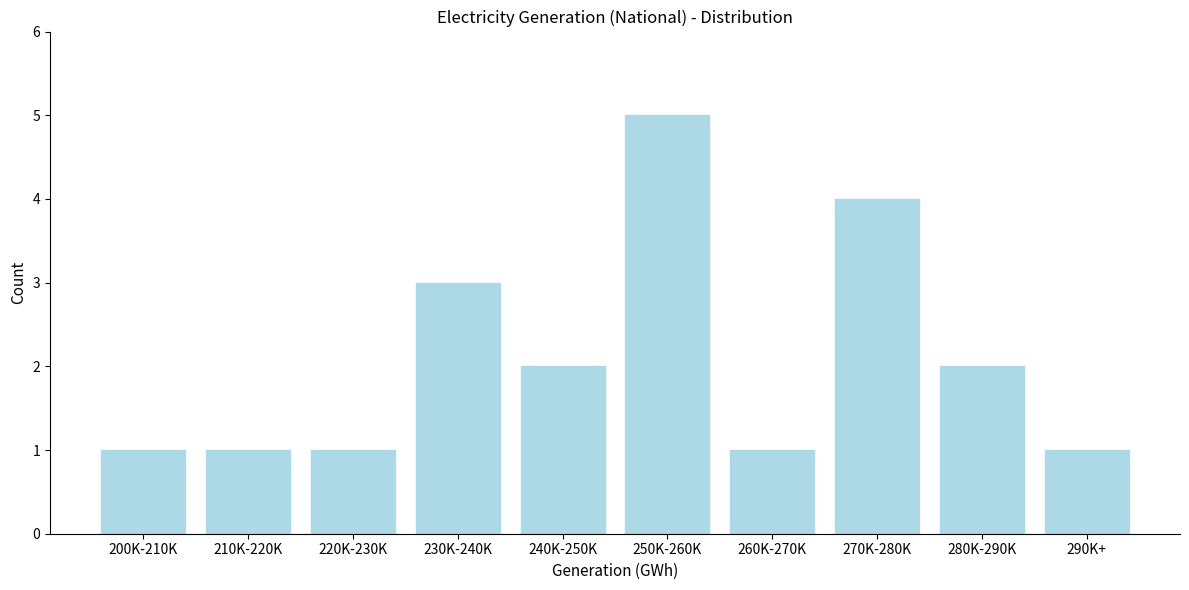

Reading left to right, extract all data points from this chart.

200K-210K=1	210K-220K=1	220K-230K=1	230K-240K=3	240K-250K=2	250K-260K=5	260K-270K=1	270K-280K=4	280K-290K=2	290K+=1